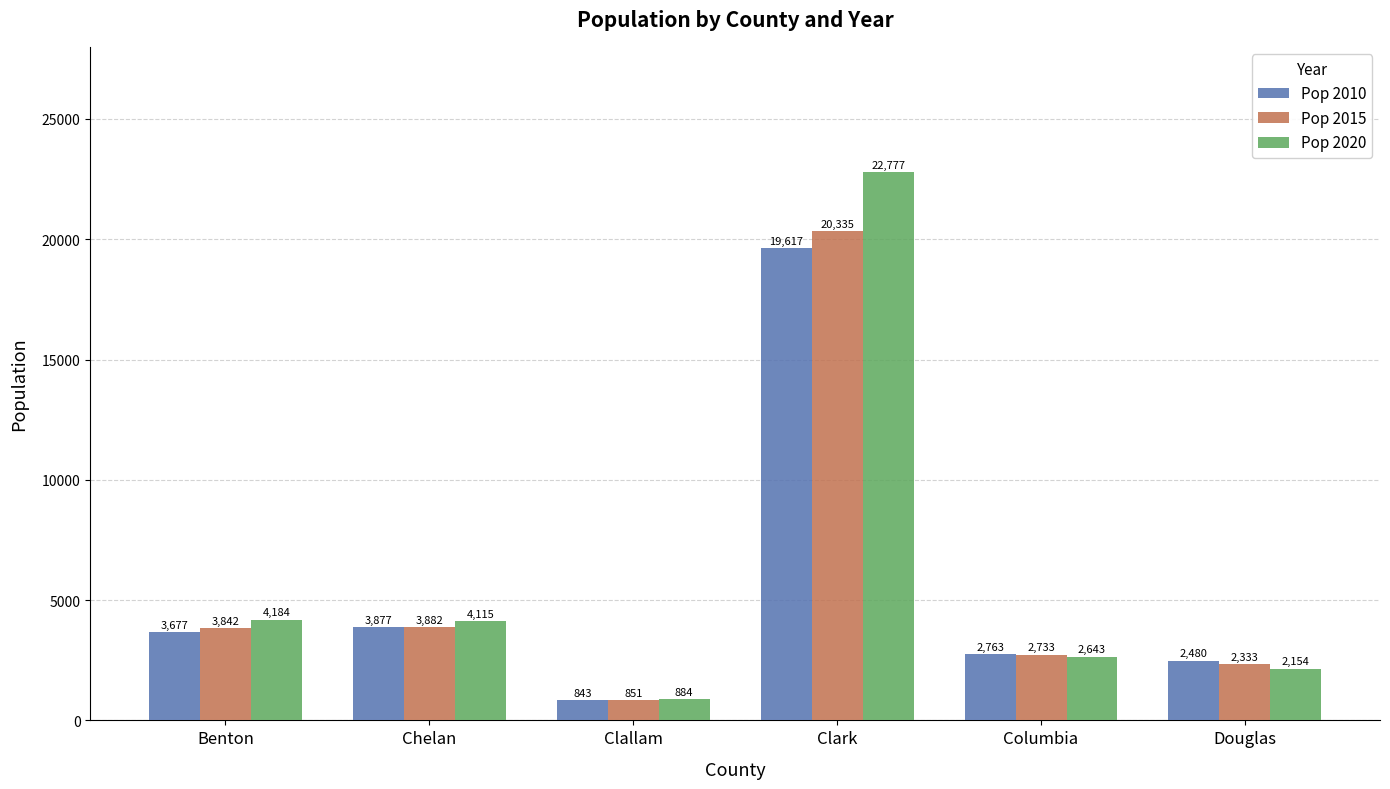

At which label does Pop 2015 reach its peak?

Clark